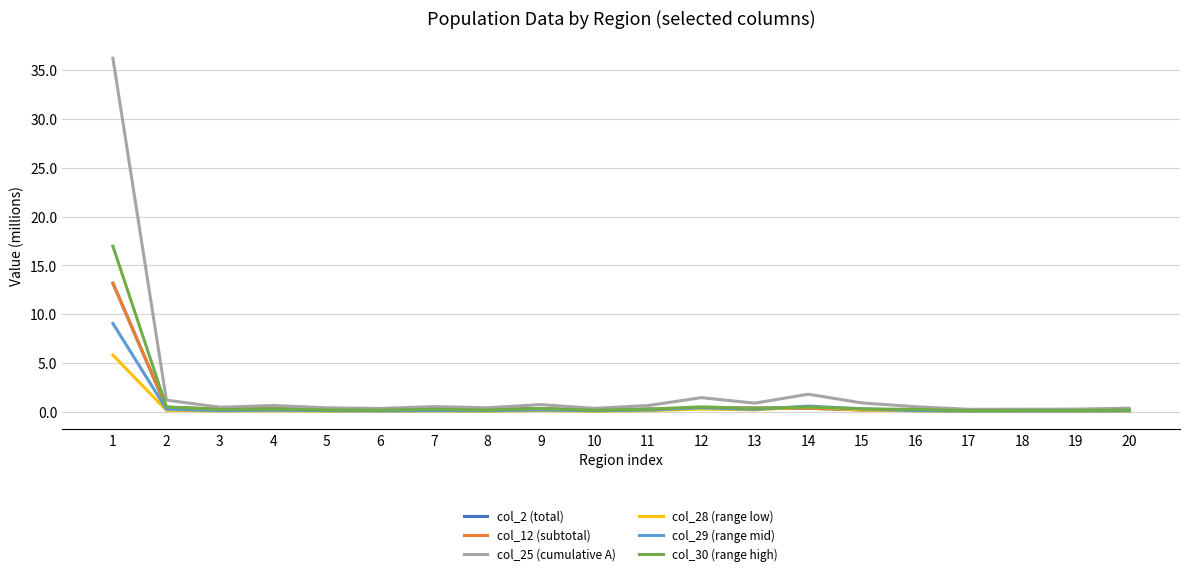

Which series has the largest total across all categories?

col_25 (cumulative A)